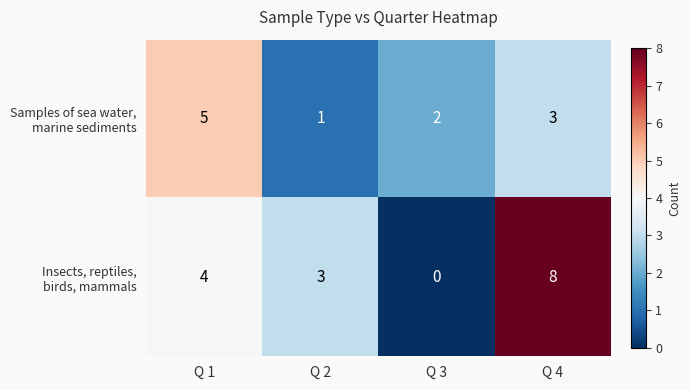

At which category does the chart reach its minimum across all series?

Q 3